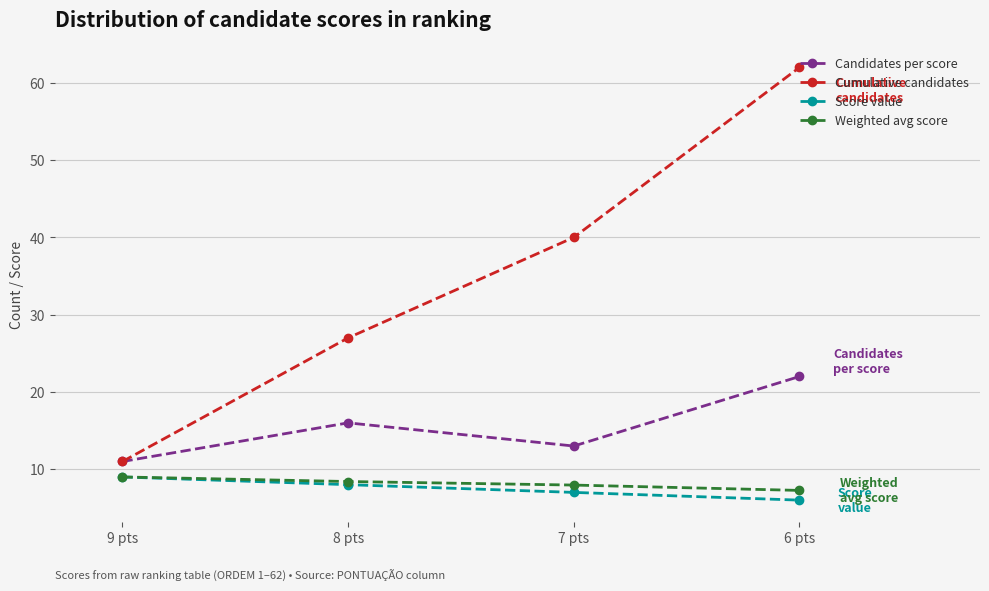

True or false: Weighted avg score and Cumulative candidates cross at least once.

False